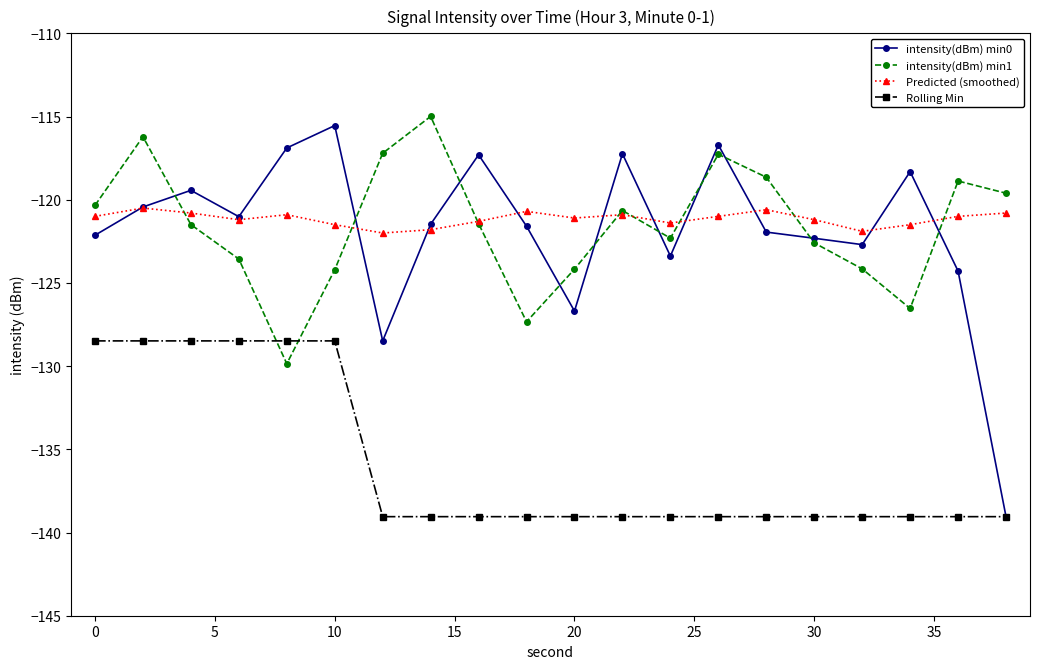

Which series ends up on top after the final intersection of intensity(dBm) min1 and intensity(dBm) min0?

intensity(dBm) min1